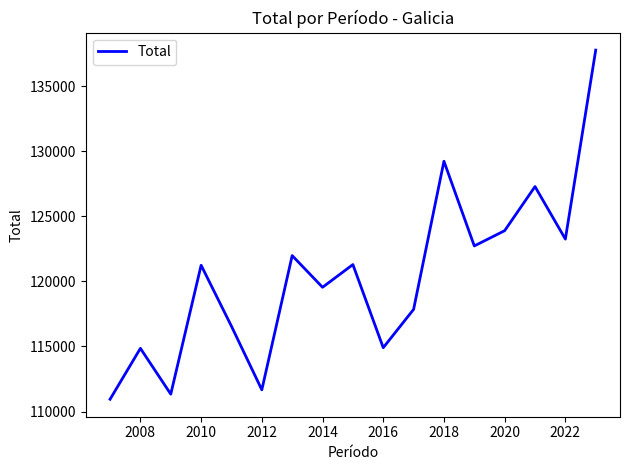

What is the average value?

120377